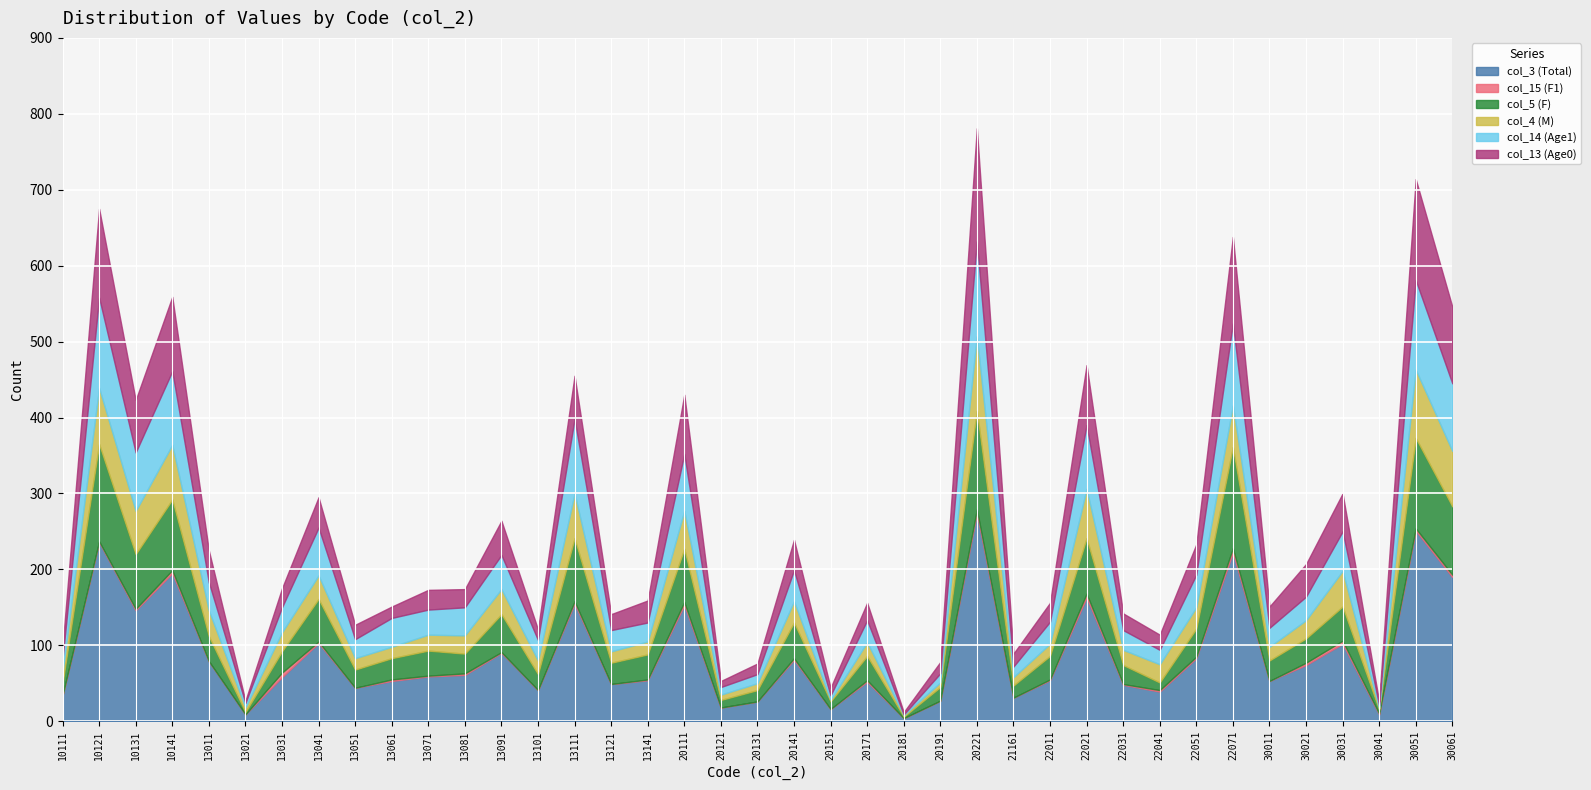

Is the value of col_3 (Total) at 13091 greater than the value of col_15 (F1) at 20111?

Yes